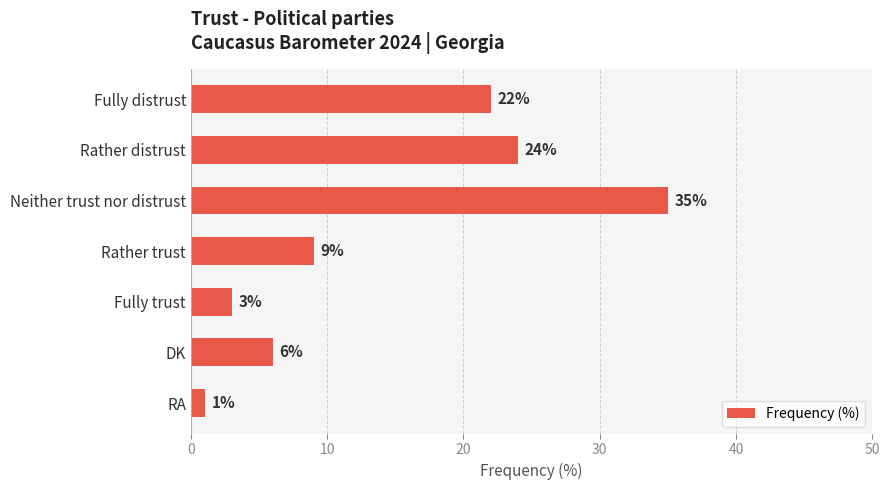

At which label is the value closest to 18?

Fully distrust